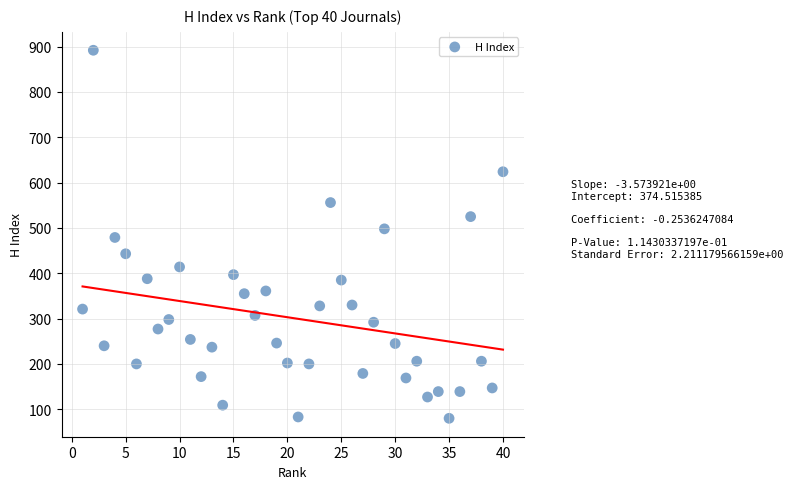

What is the range of X values (max minus min)?

39